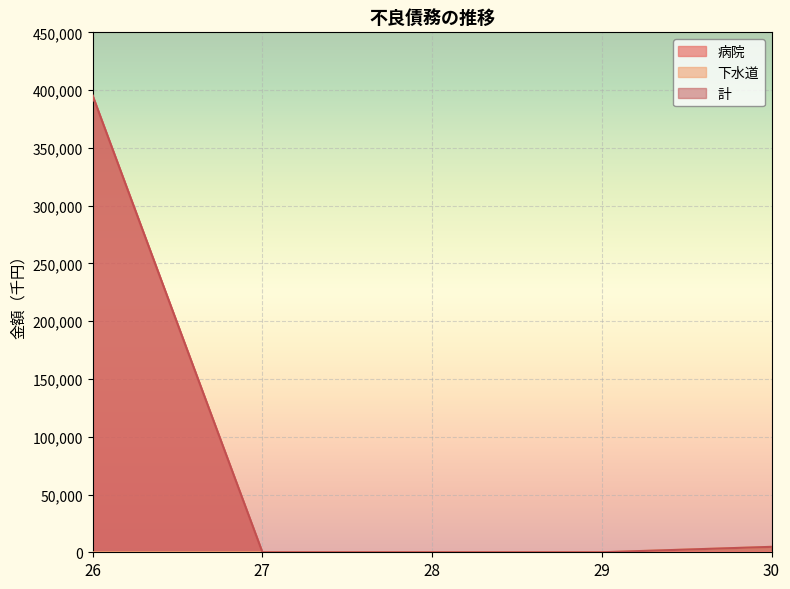

What are all the series names shown in the legend?

病院, 下水道, 計